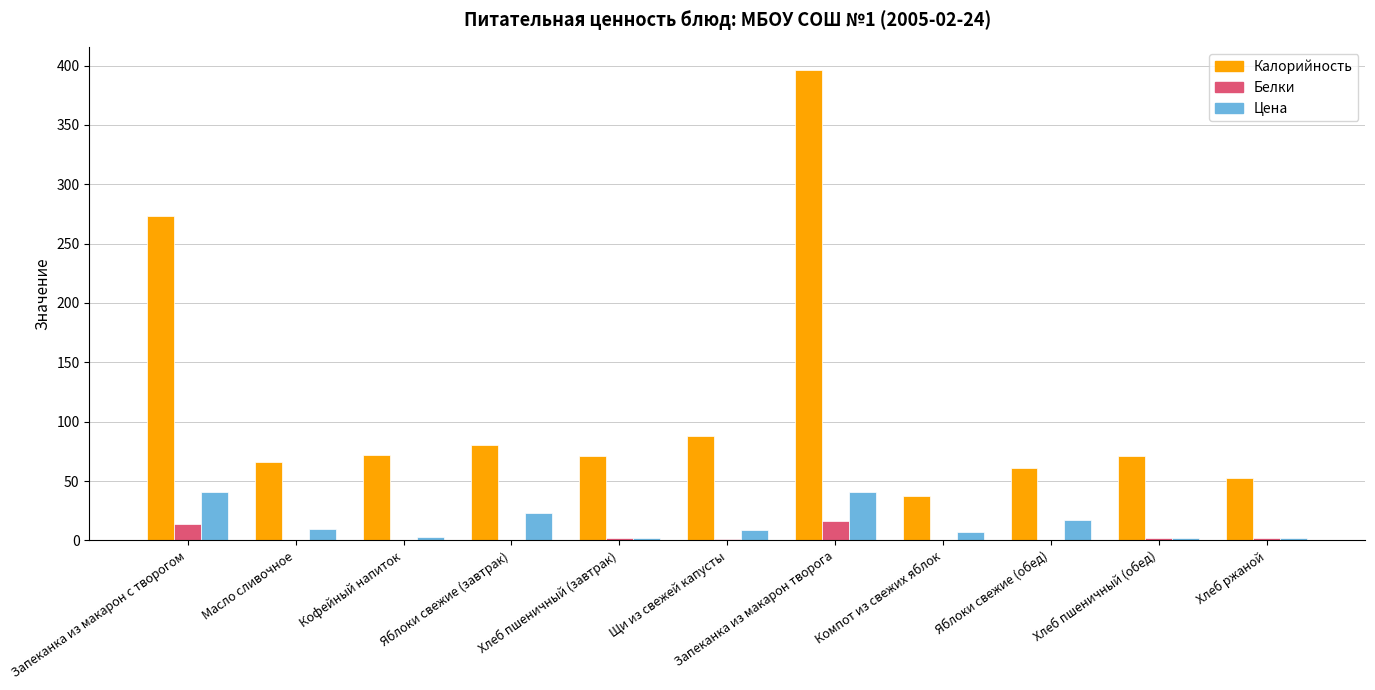

Read the Белки value at Яблоки свежие (обед).

0.5